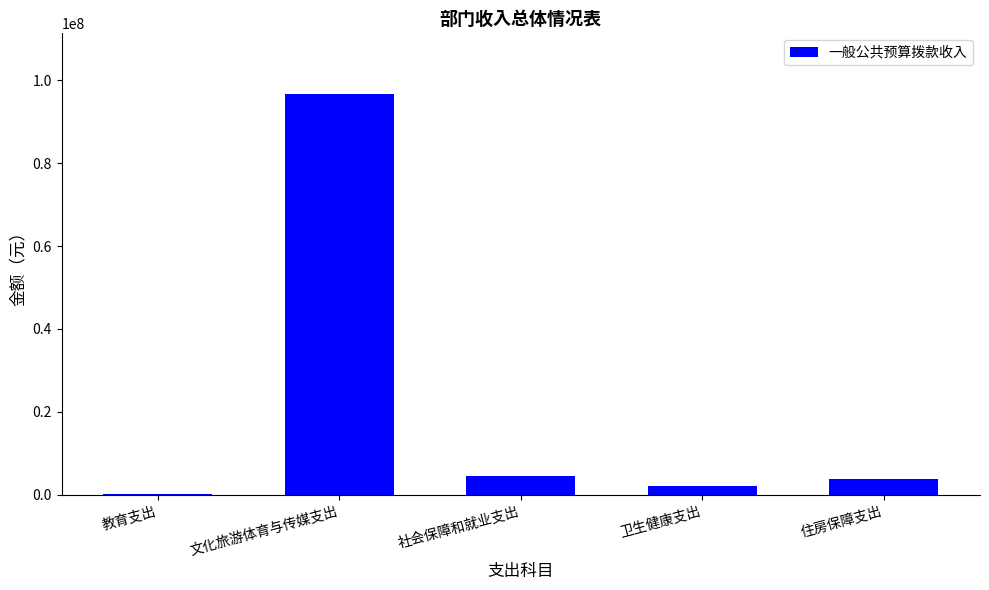

What is the sum of all values?

107332569.2